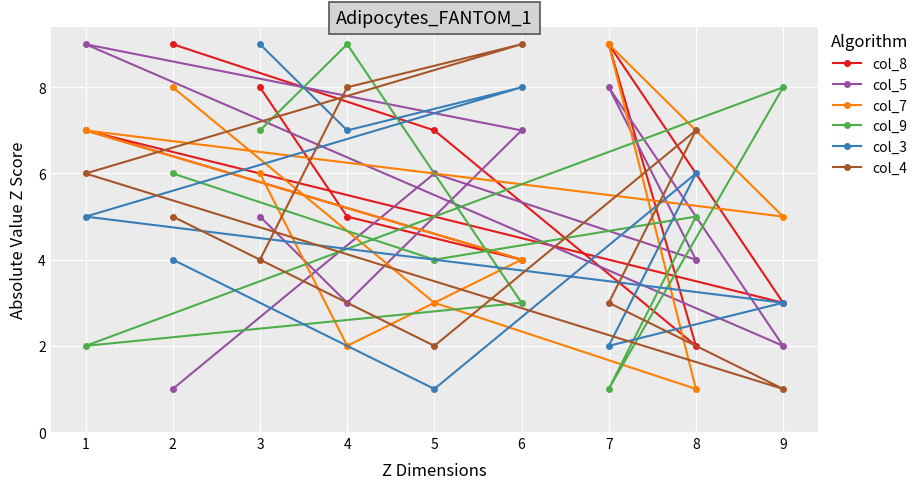

How many intersections are there between col_3 and col_4?

3